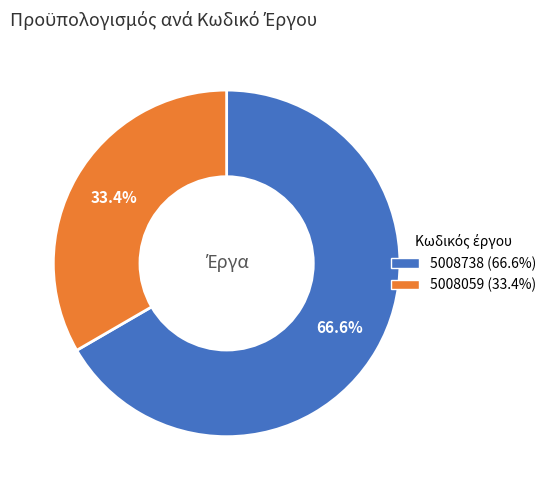

Do 5008059 and 5008738 together represent more than half of the pie?

Yes